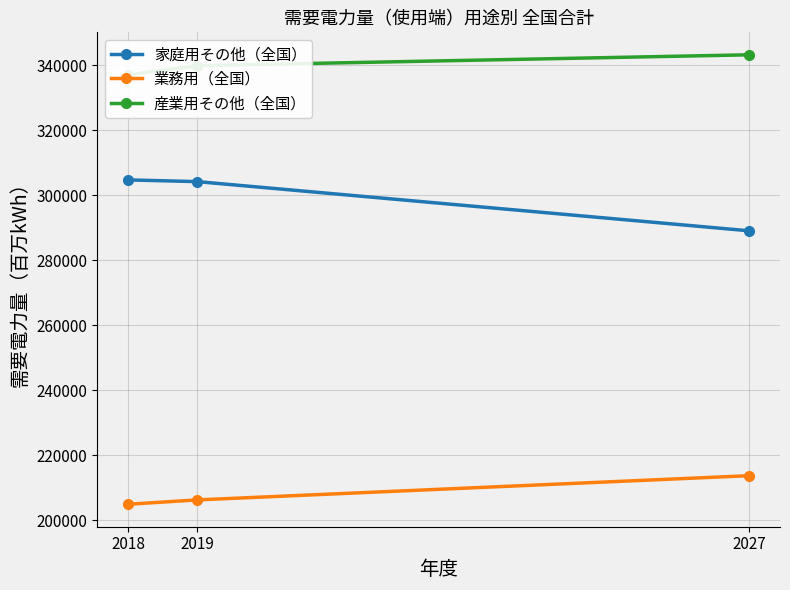

Rank the series by their average value, from lowest to highest.

業務用（全国）, 家庭用その他（全国）, 産業用その他（全国）